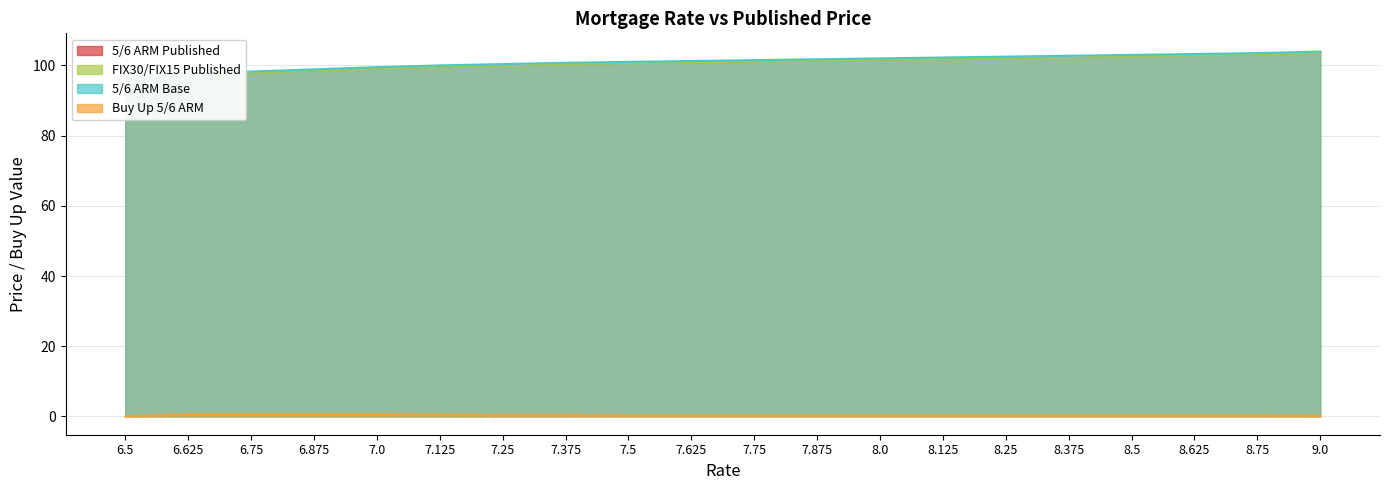

At how many categories does at least one series exceed 4?

20